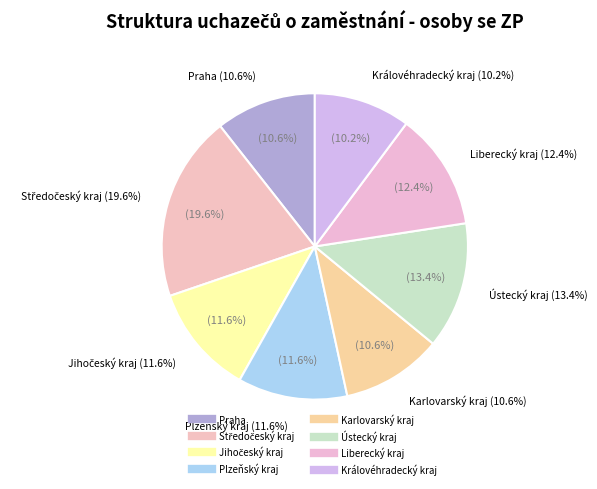

How many segments does this pie chart have?

8